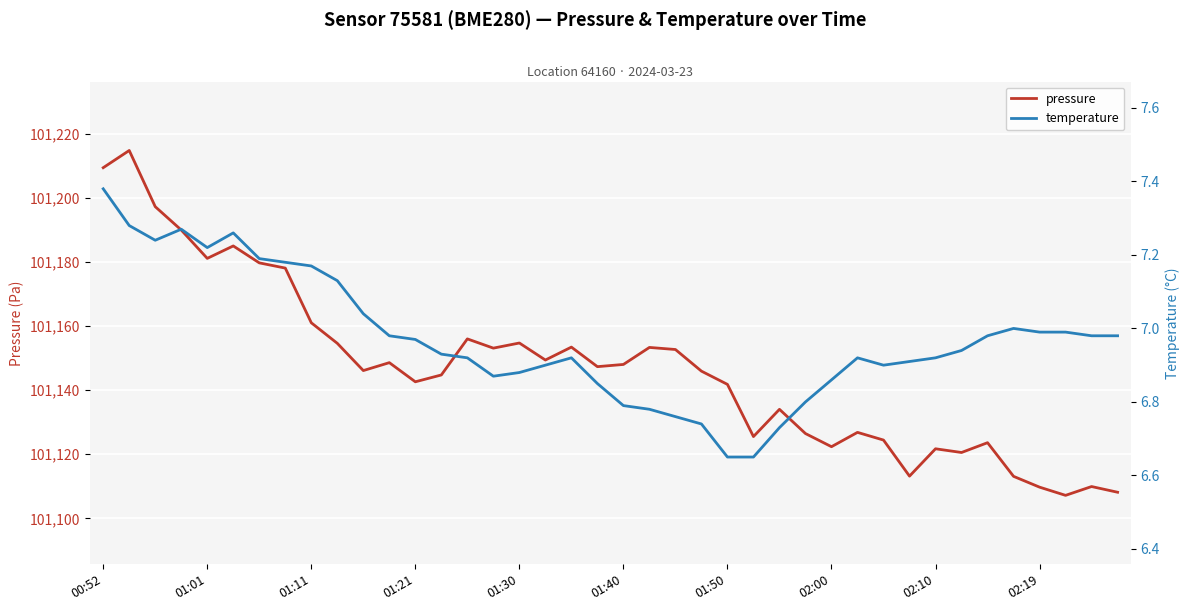

True or false: pressure and temperature cross at least once.

False